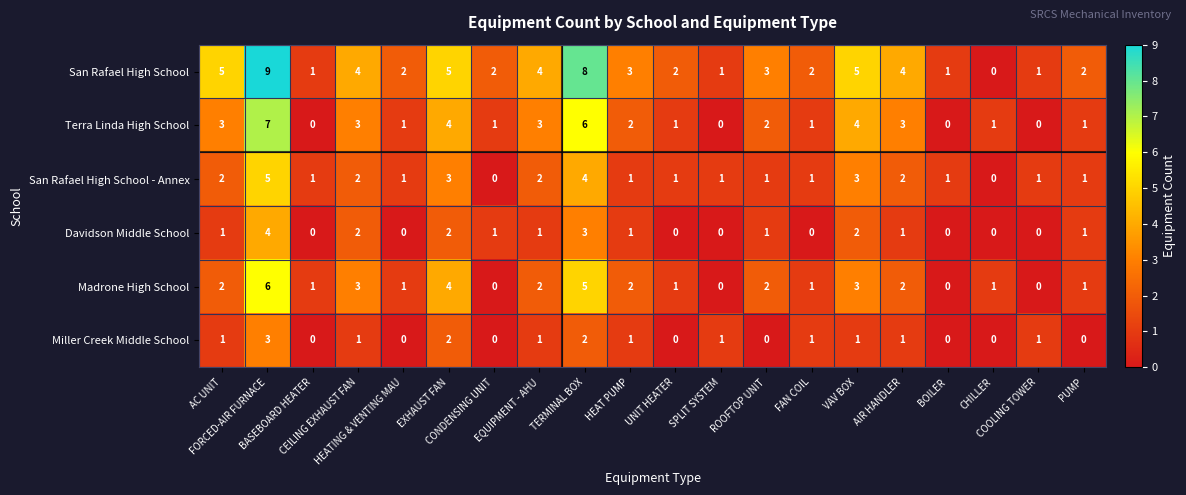

List the series in order of their peak value, highest first.

San Rafael High School, Terra Linda High School, Madrone High School, San Rafael High School - Annex, Davidson Middle School, Miller Creek Middle School